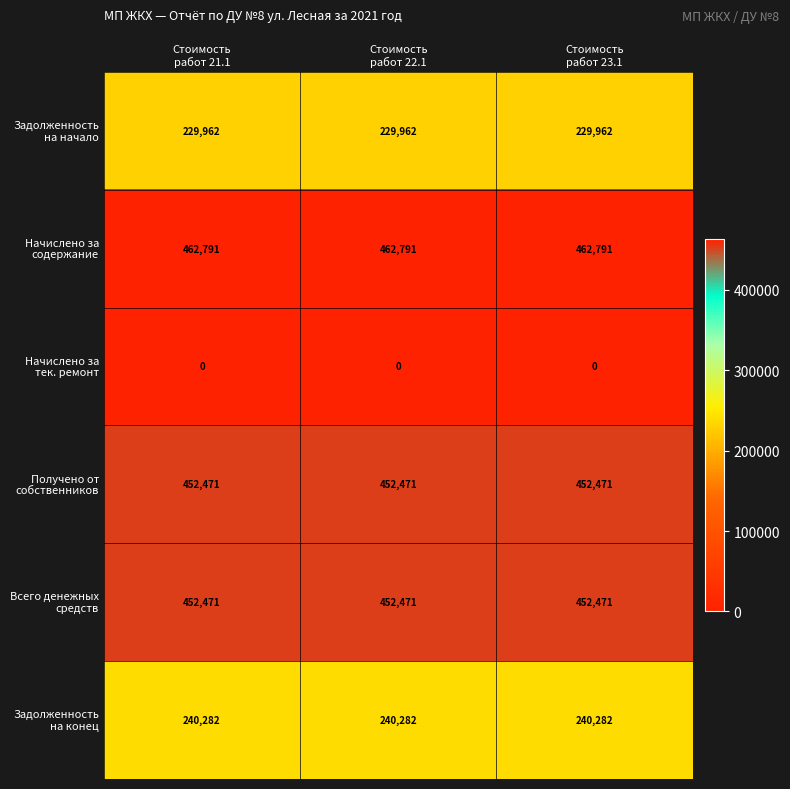

At how many categories does at least one series exceed 180105?

3